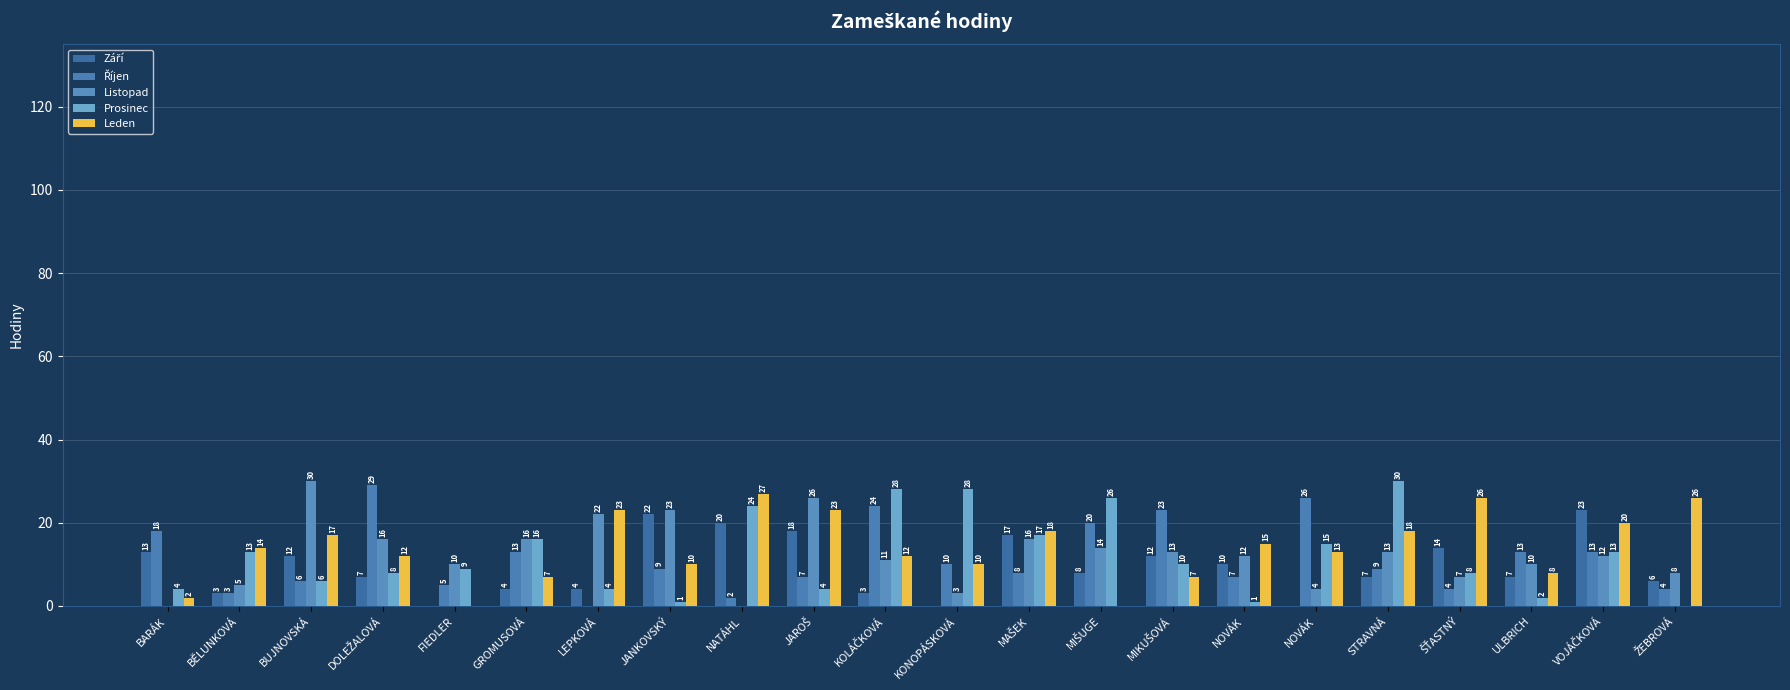

Does the chart contain stacked bars?

No